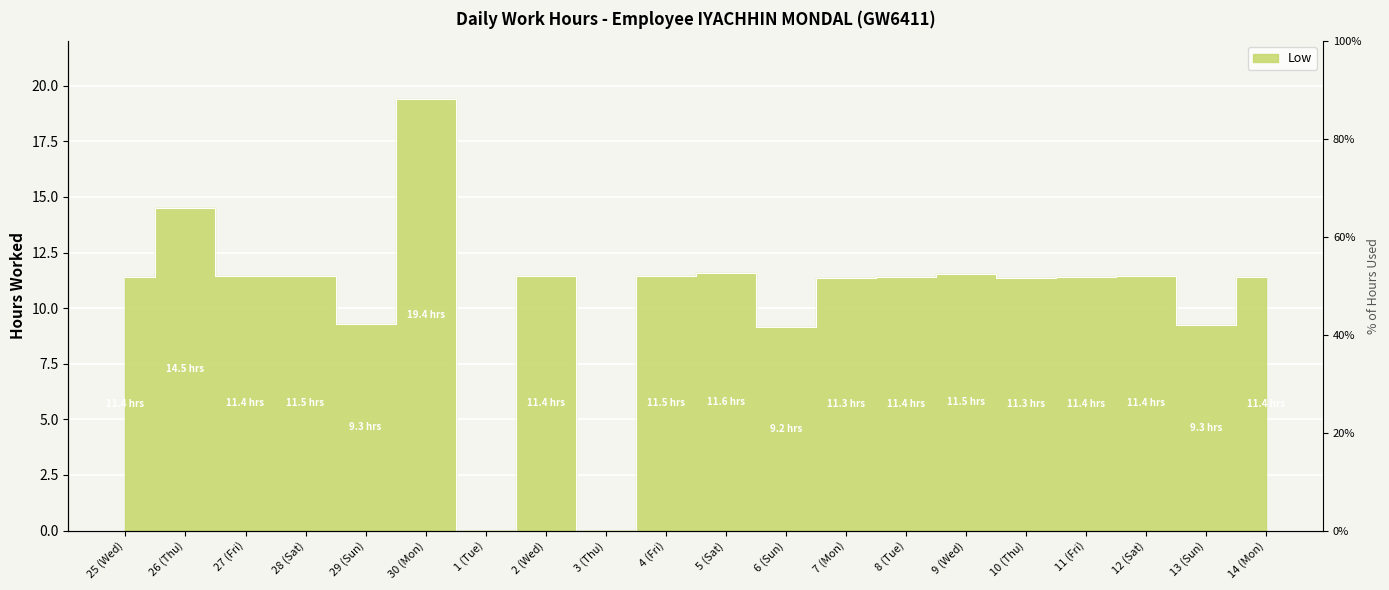

List the labels in order of value, largest first.

30 (Mon), 26 (Thu), 5 (Sat), 9 (Wed), 28 (Sat), 4 (Fri), 2 (Wed), 12 (Sat), 27 (Fri), 11 (Fri), 14 (Mon), 8 (Tue), 25 (Wed), 10 (Thu), 7 (Mon), 29 (Sun), 13 (Sun), 6 (Sun), 1 (Tue), 3 (Thu)